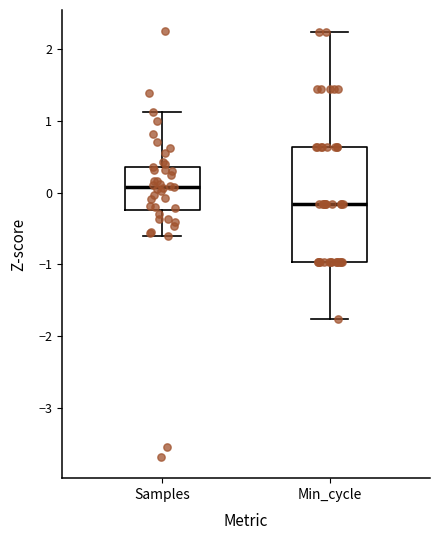

Which box has the highest median line?

Samples